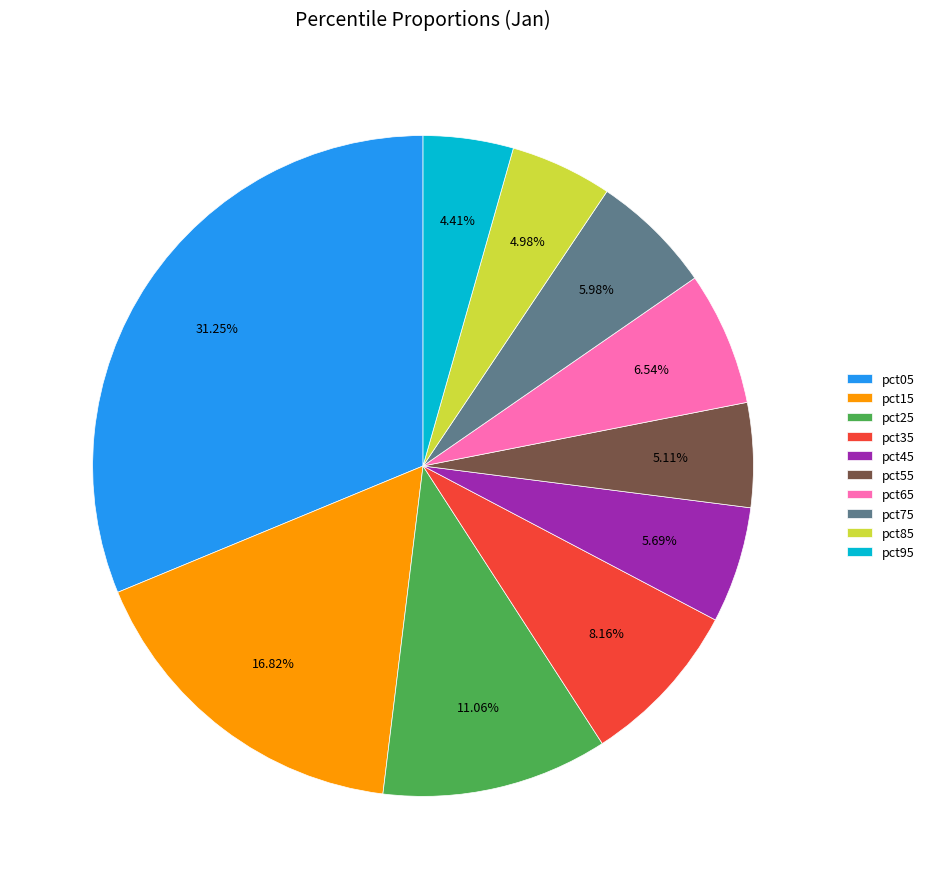

Does pct85 account for over 50% of the chart?

No